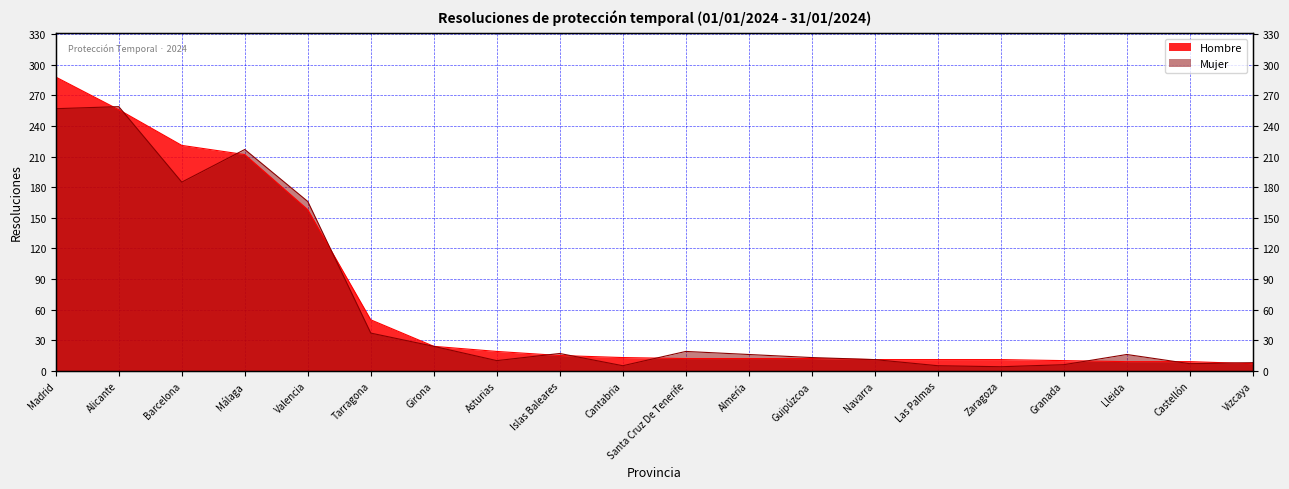

At which label does Mujer first exceed 16?

Madrid